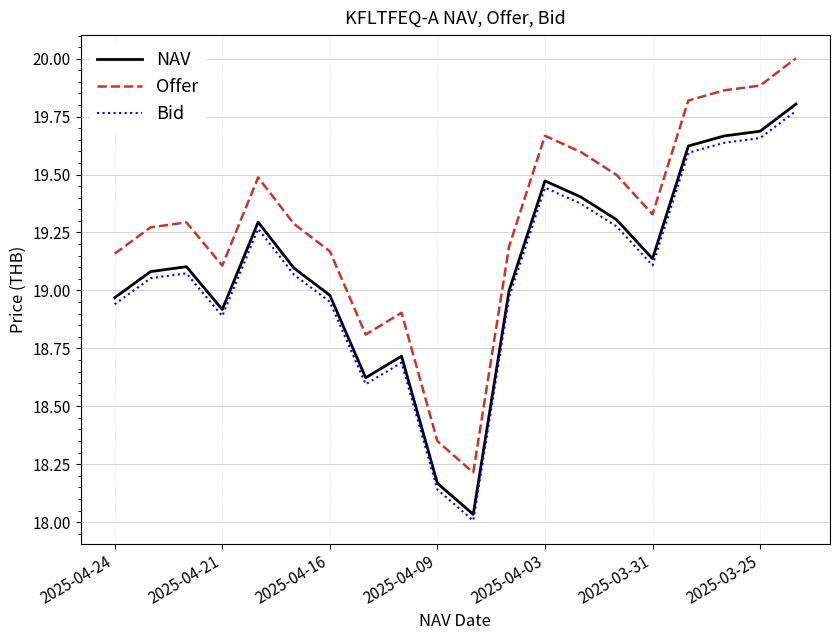

What is the difference between the maximum and minimum values in the Offer series?

1.8